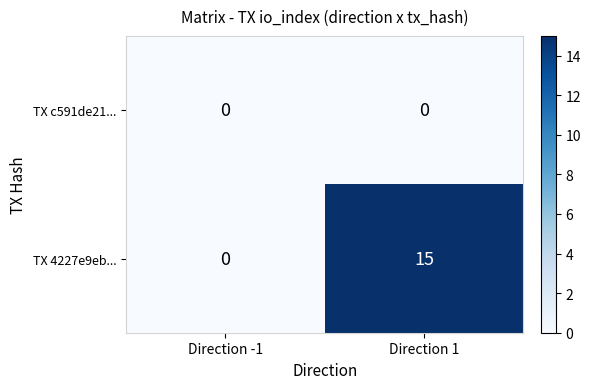

Reading left to right, list all the values displayed in this chart.

TX c591de21...: 0	0
TX 4227e9eb...: 0	15